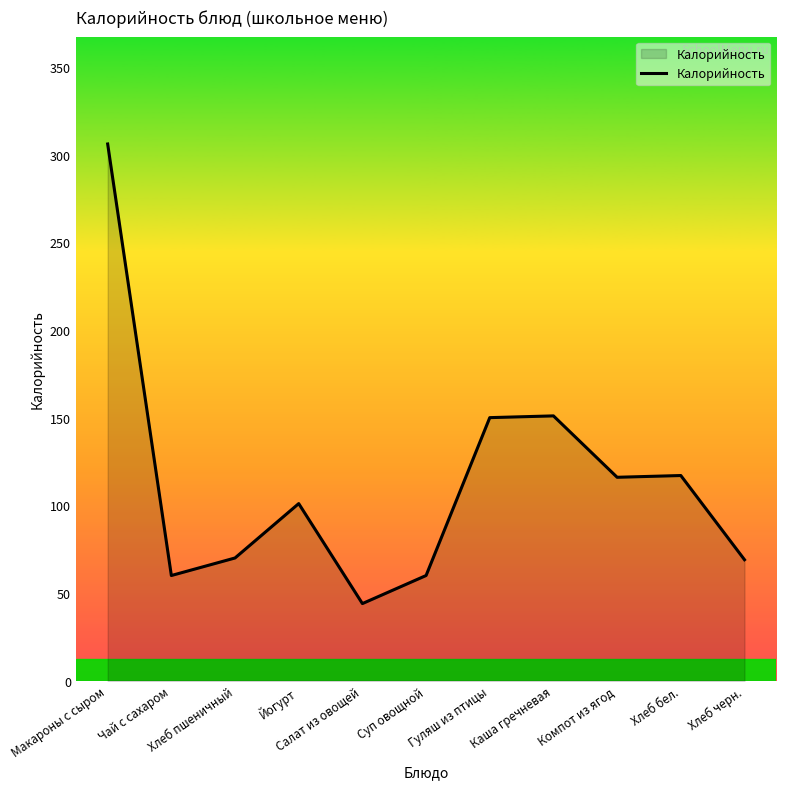

What is the smallest value displayed?

44